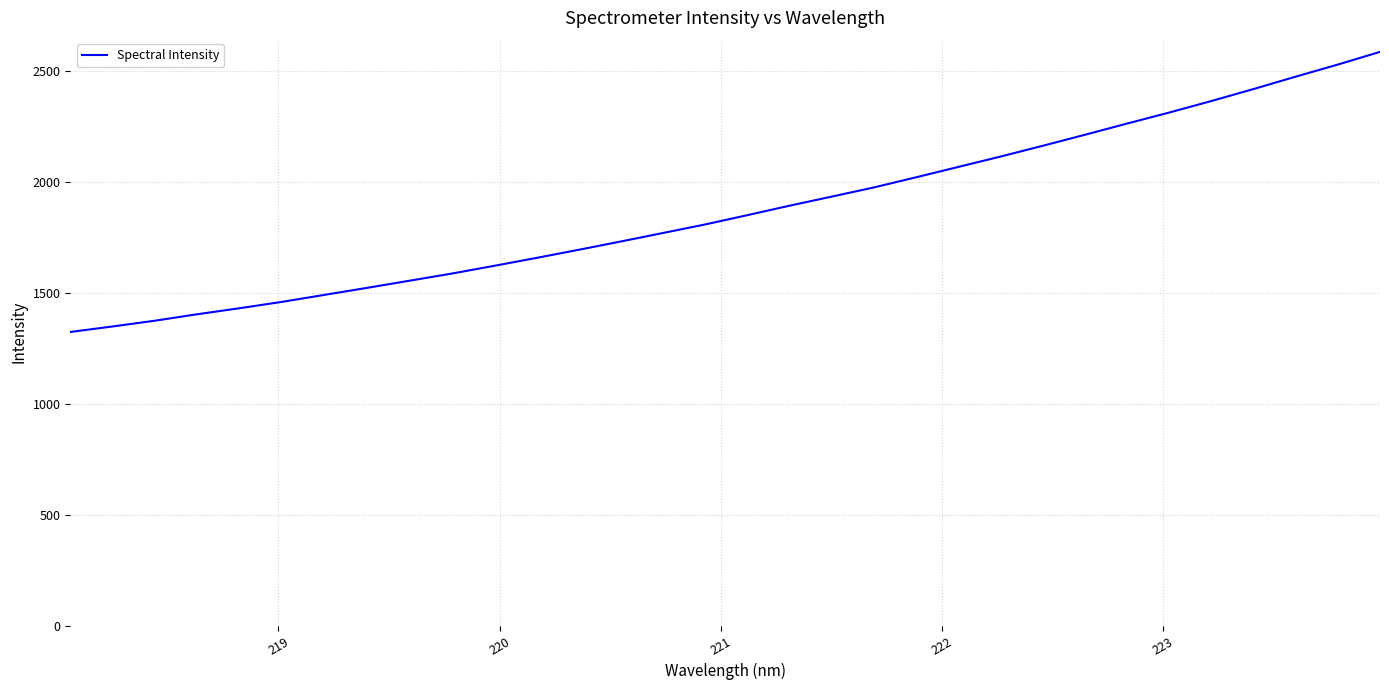

What is the difference between the maximum and minimum values?

1261.9